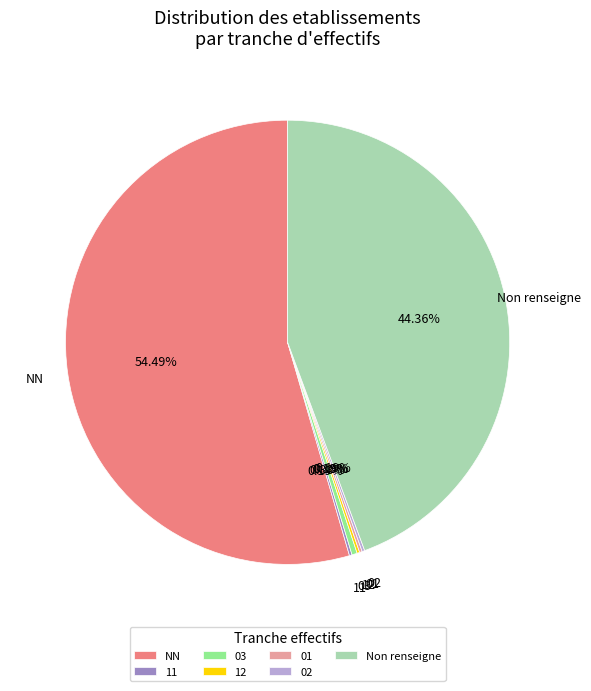

Which slice represents more than half of the pie?

NN